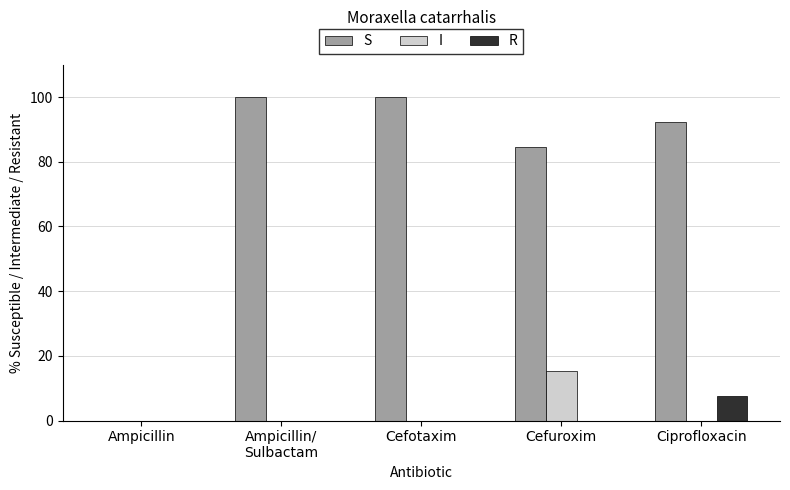

What is the sum of all R values?

7.7